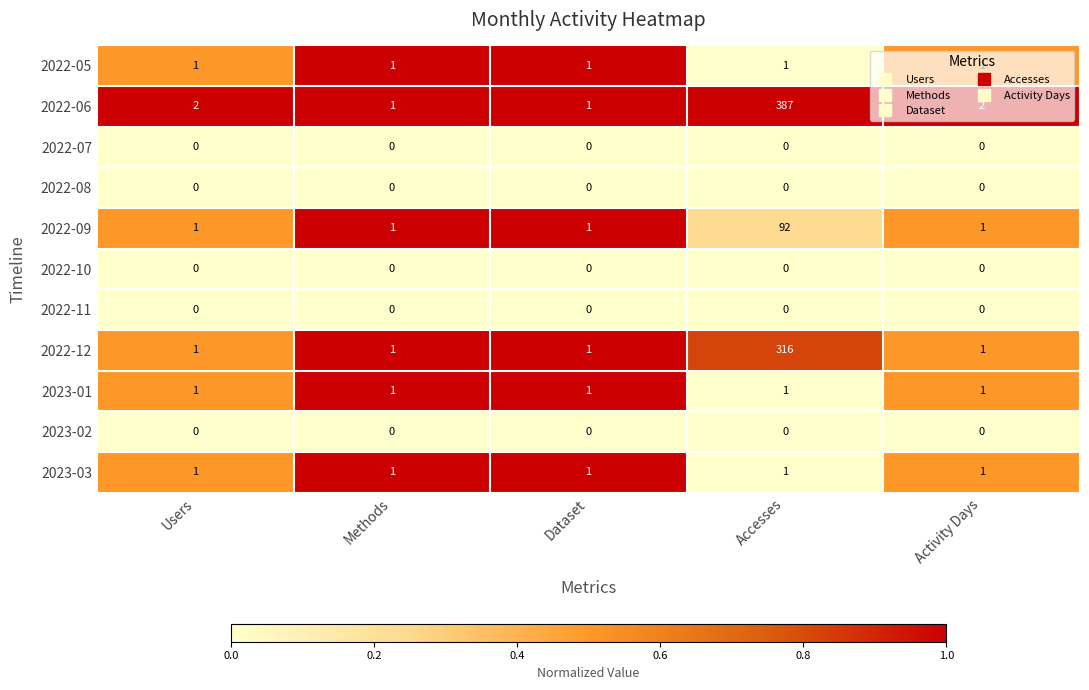

Which category has the highest value in the 2022-06 series?

Accesses